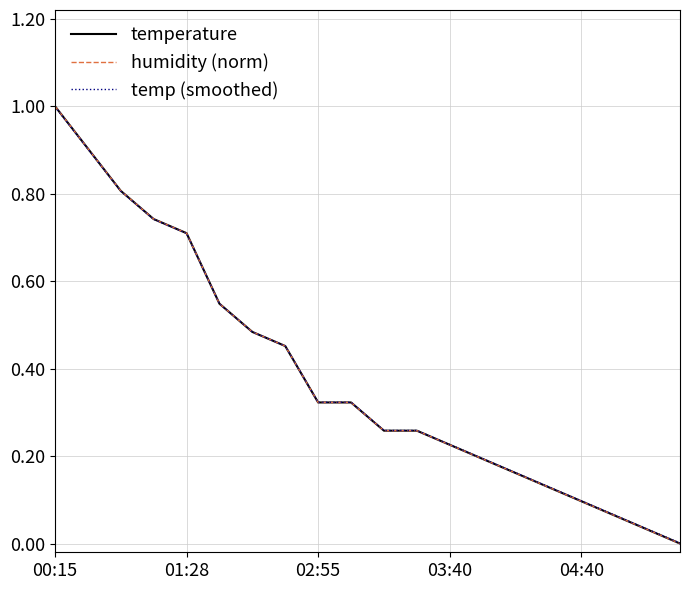

Is this an area chart (filled region under the line)?

No